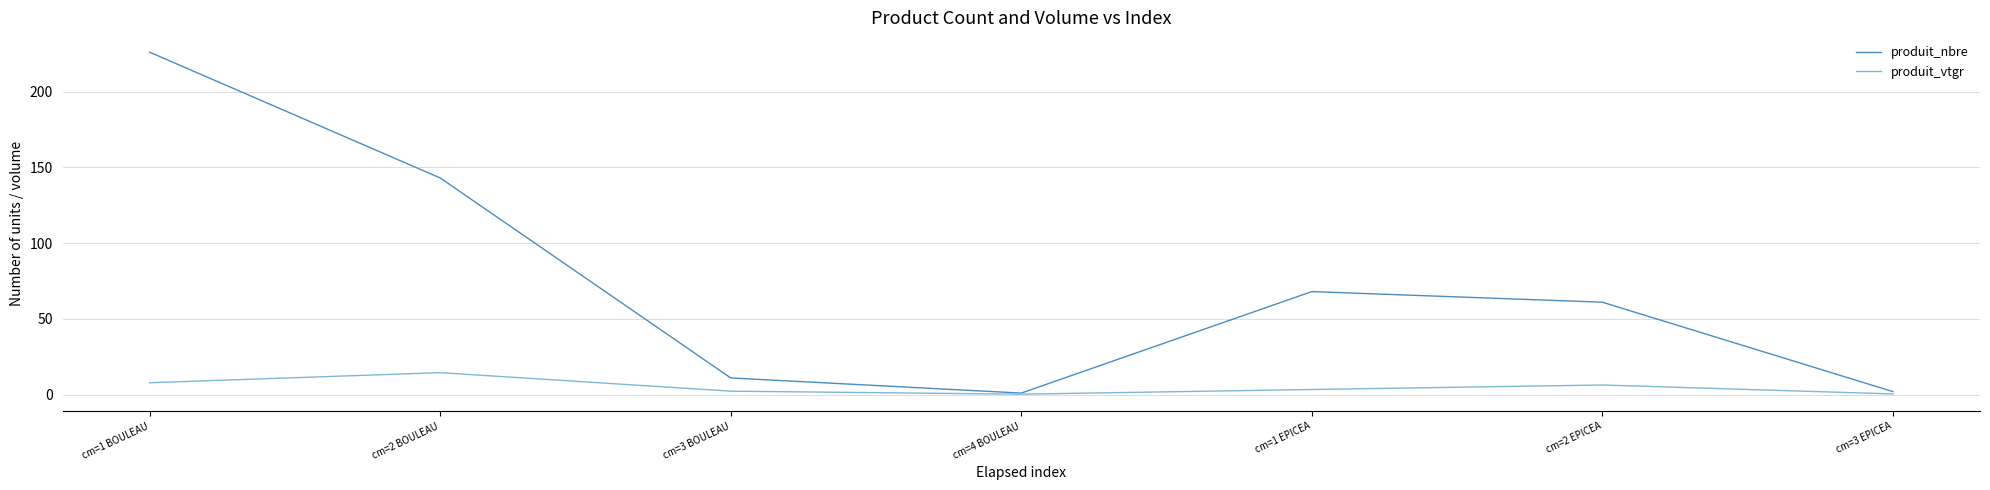

At which category is the sum across all series the highest?

cm=1 BOULEAU